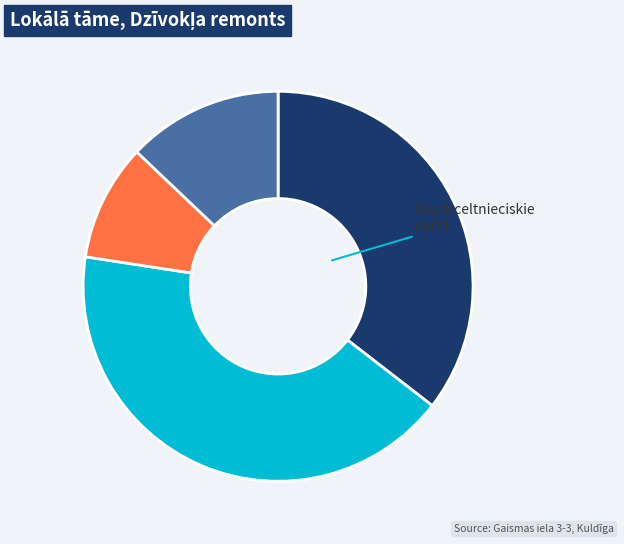

Is there any slice that represents more than half of the pie?

No